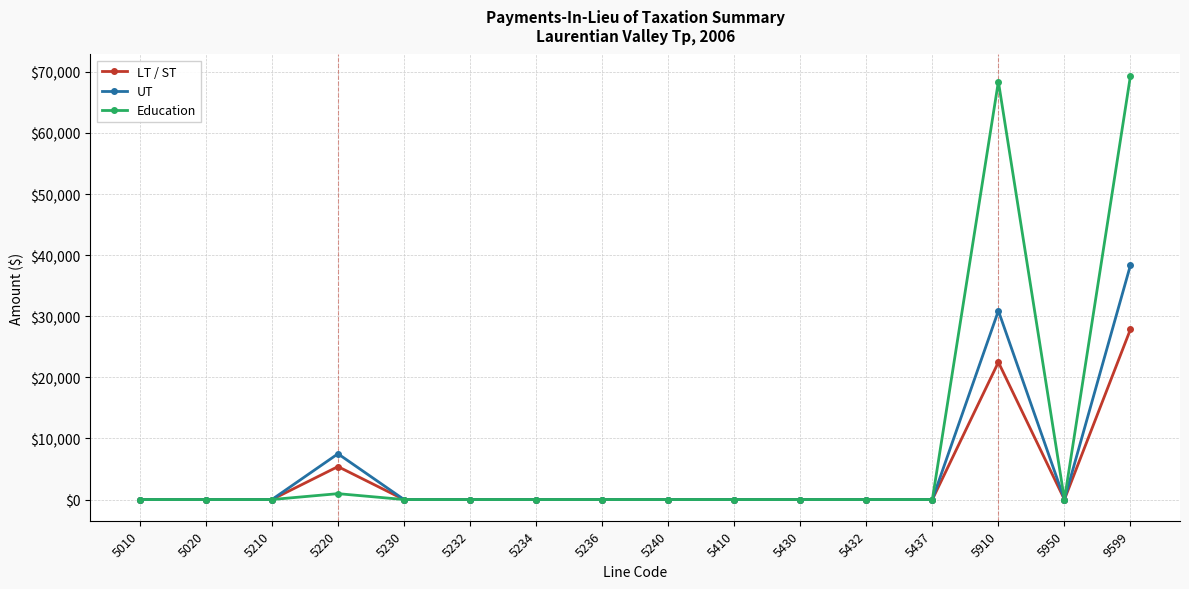

Where is Education nearest to the value 34692?

5220